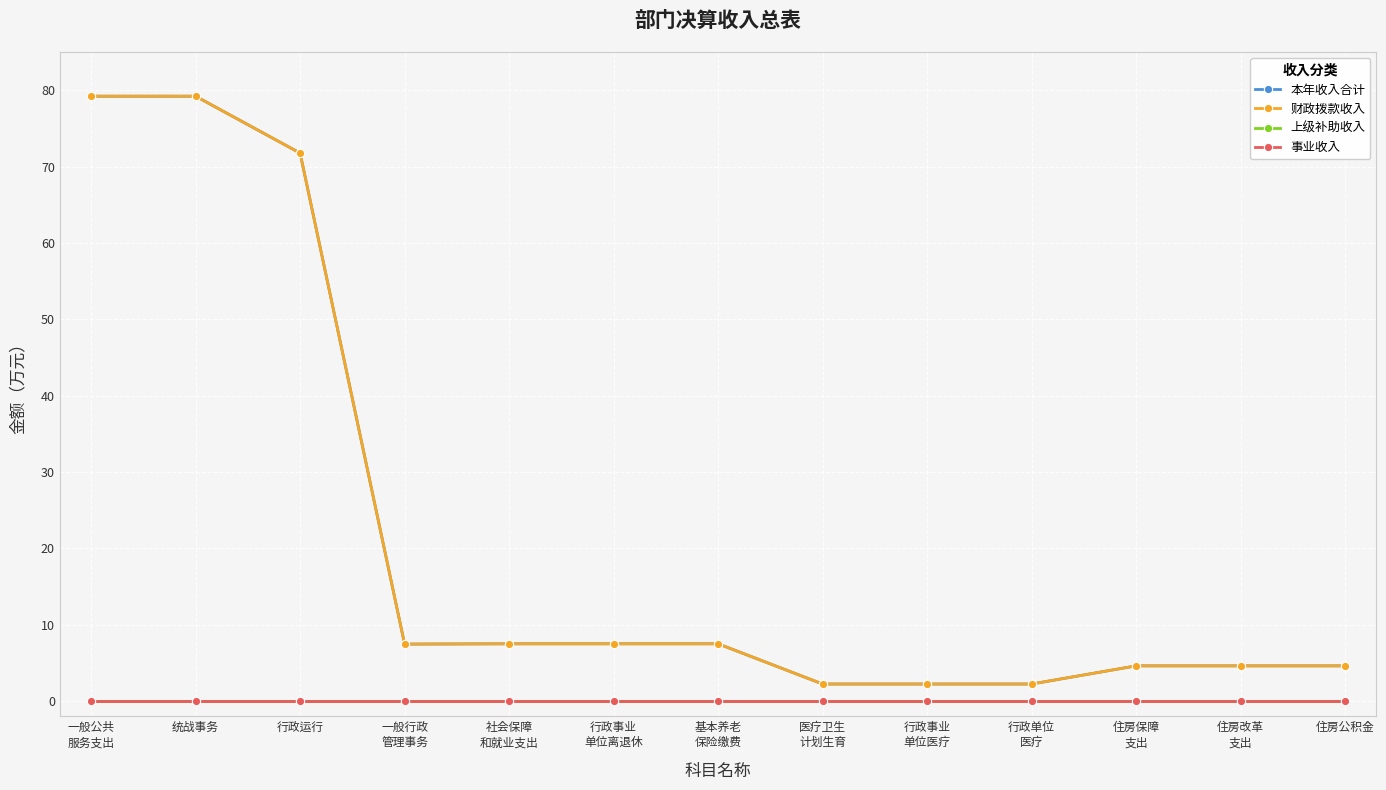

Reading left to right, transcribe all the data shown in this chart.

本年收入合计: 79.2	79.2	71.8	7.5	7.5	7.5	7.5	2.2	2.2	2.2	4.6	4.6	4.6
财政拨款收入: 79.2	79.2	71.8	7.5	7.5	7.5	7.5	2.2	2.2	2.2	4.6	4.6	4.6
上级补助收入: 0.0	0.0	0.0	0.0	0.0	0.0	0.0	0.0	0.0	0.0	0.0	0.0	0.0
事业收入: 0.0	0.0	0.0	0.0	0.0	0.0	0.0	0.0	0.0	0.0	0.0	0.0	0.0